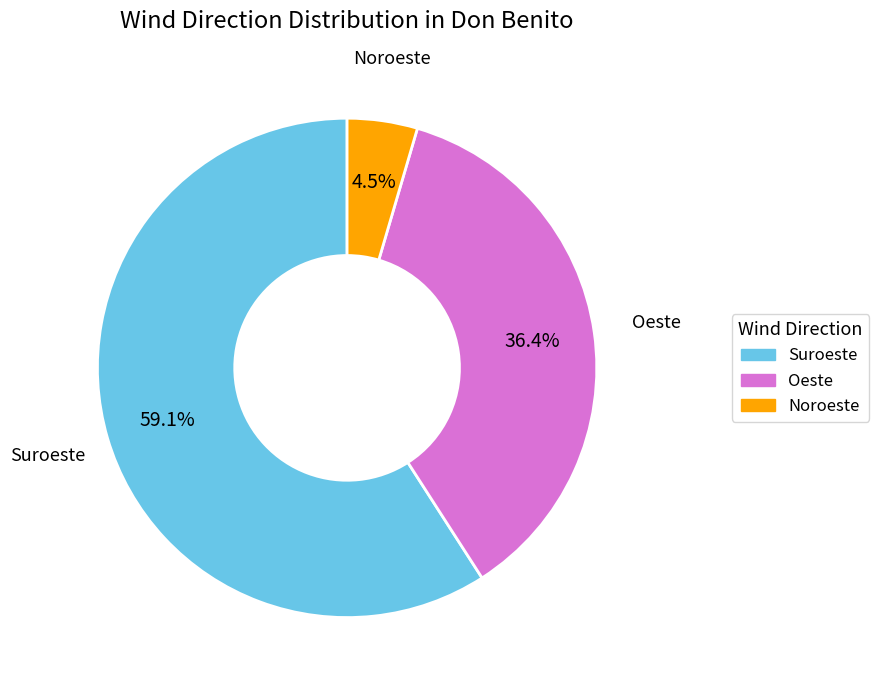

Between Oeste and Suroeste, which is larger?

Suroeste